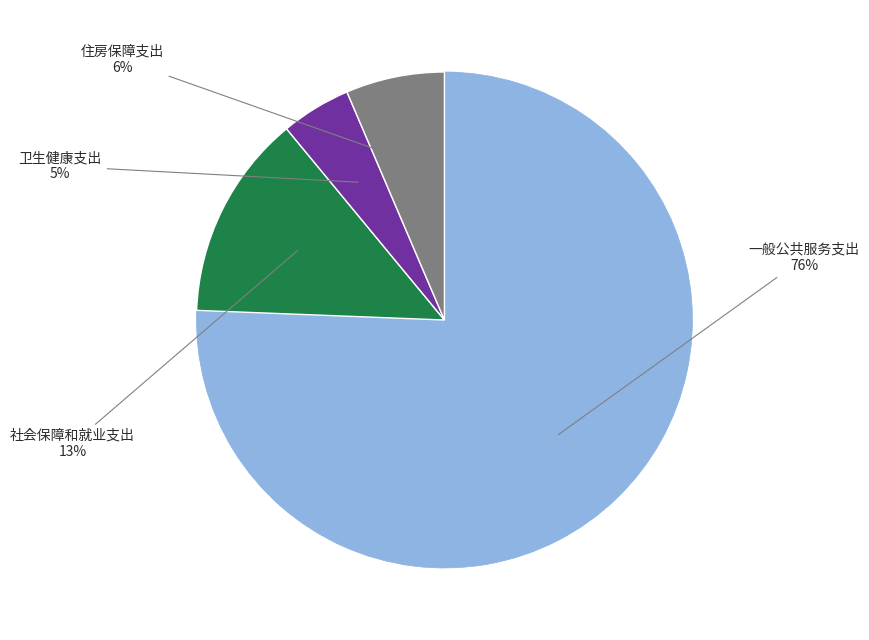

Does any single category account for the majority?

Yes